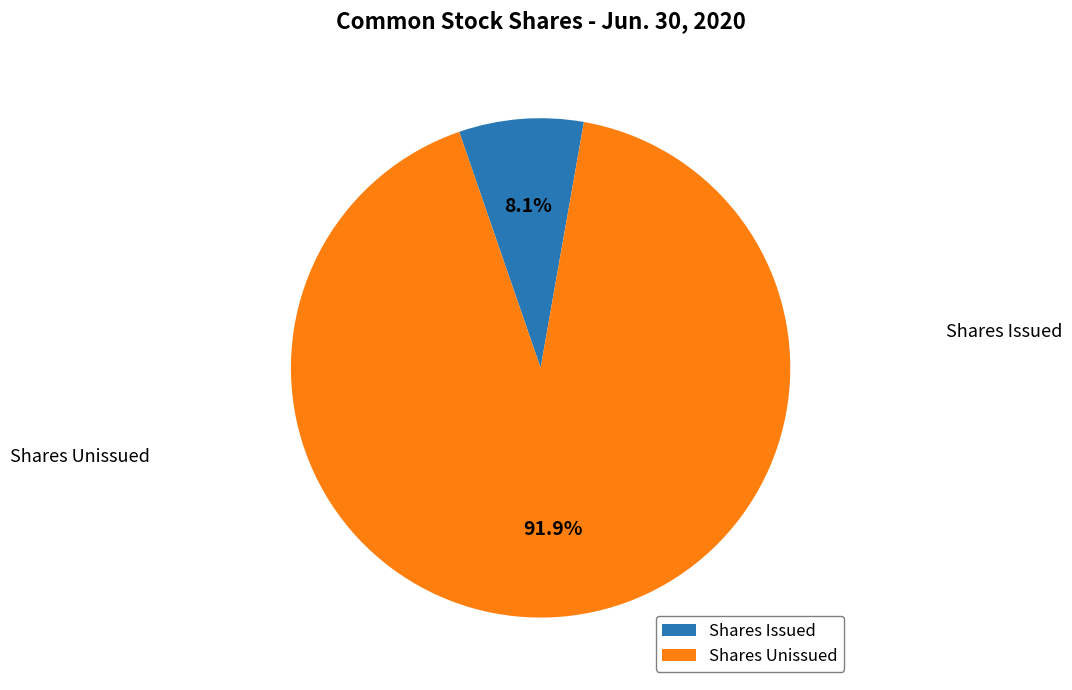

How many segments does this pie chart have?

2